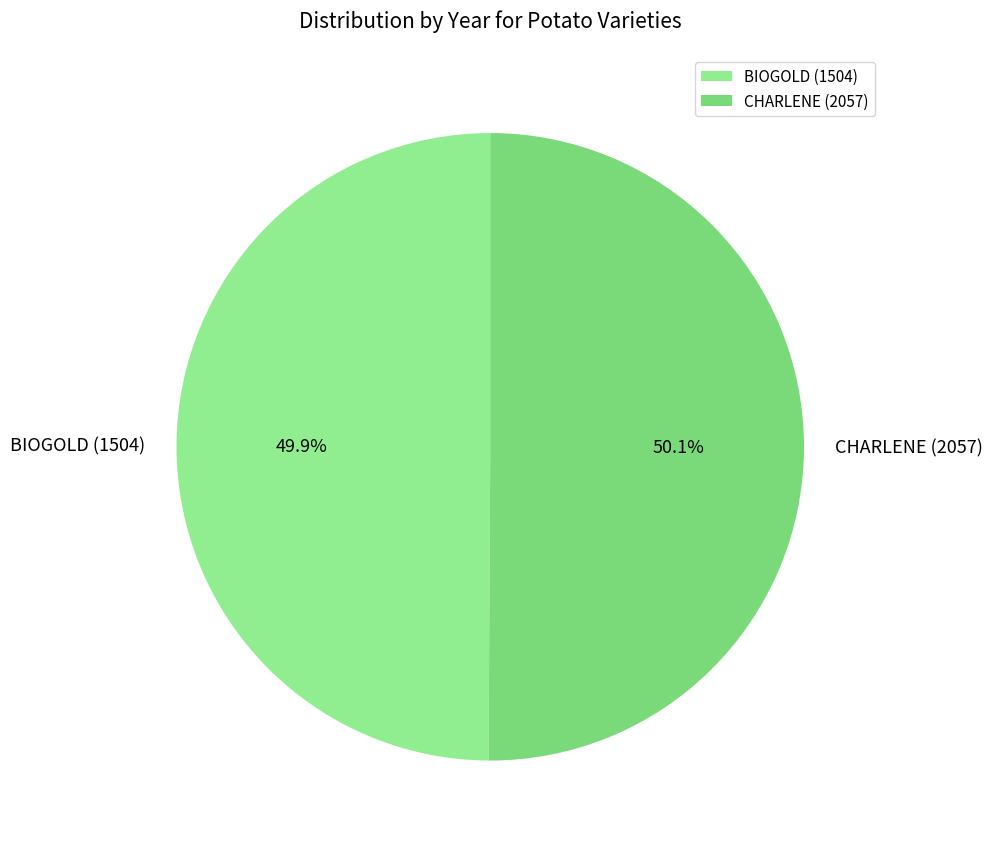

Combined, what portion of the pie is CHARLENE (2057) and BIOGOLD (1504)?

100.0%